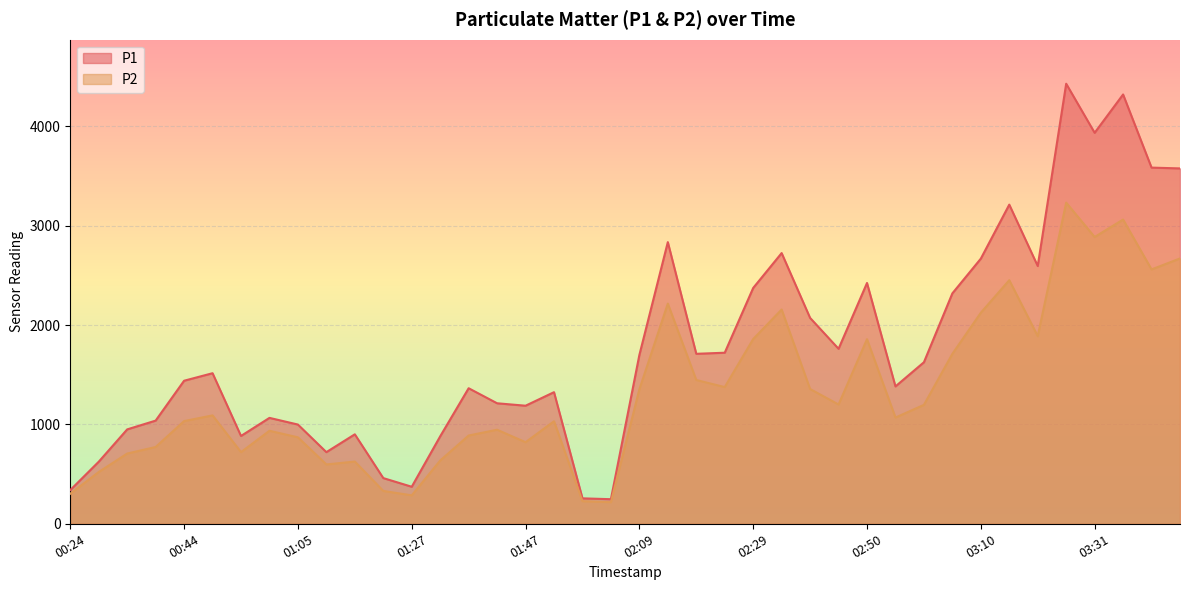

The P1 series shows 3453.3 at 02:29. True or false?

False